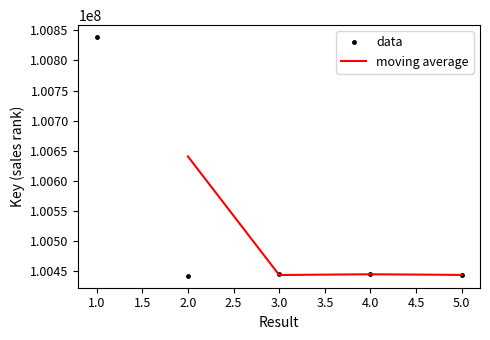

The chart shows a value of 165952998 at 4. True or false?

False